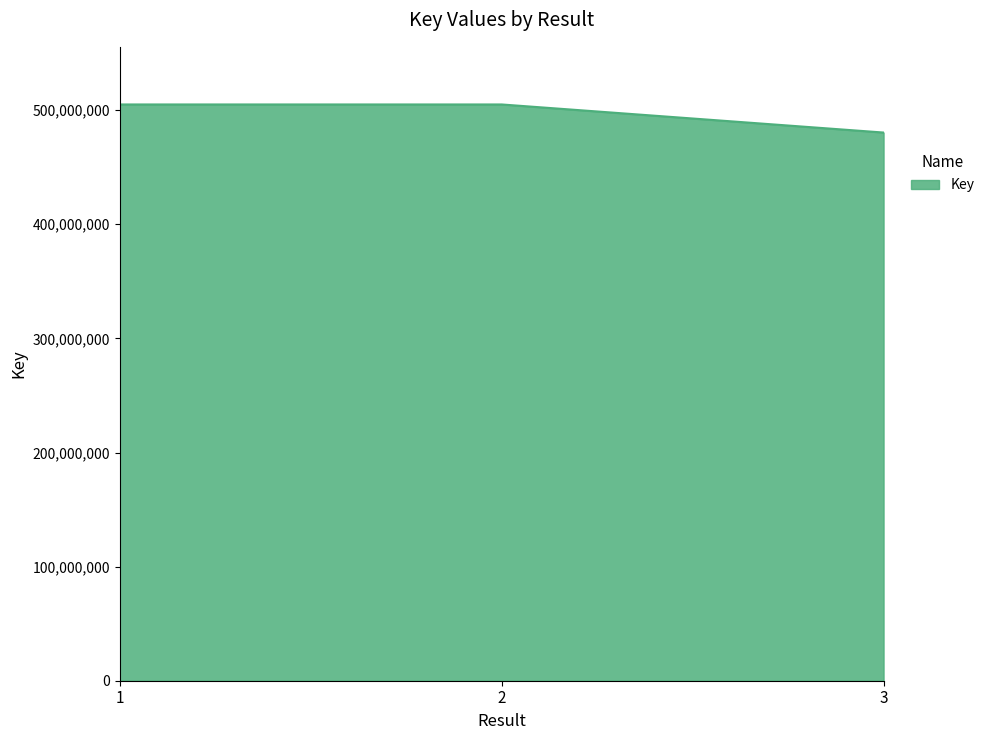

What is the difference between the maximum and minimum values?

24614042